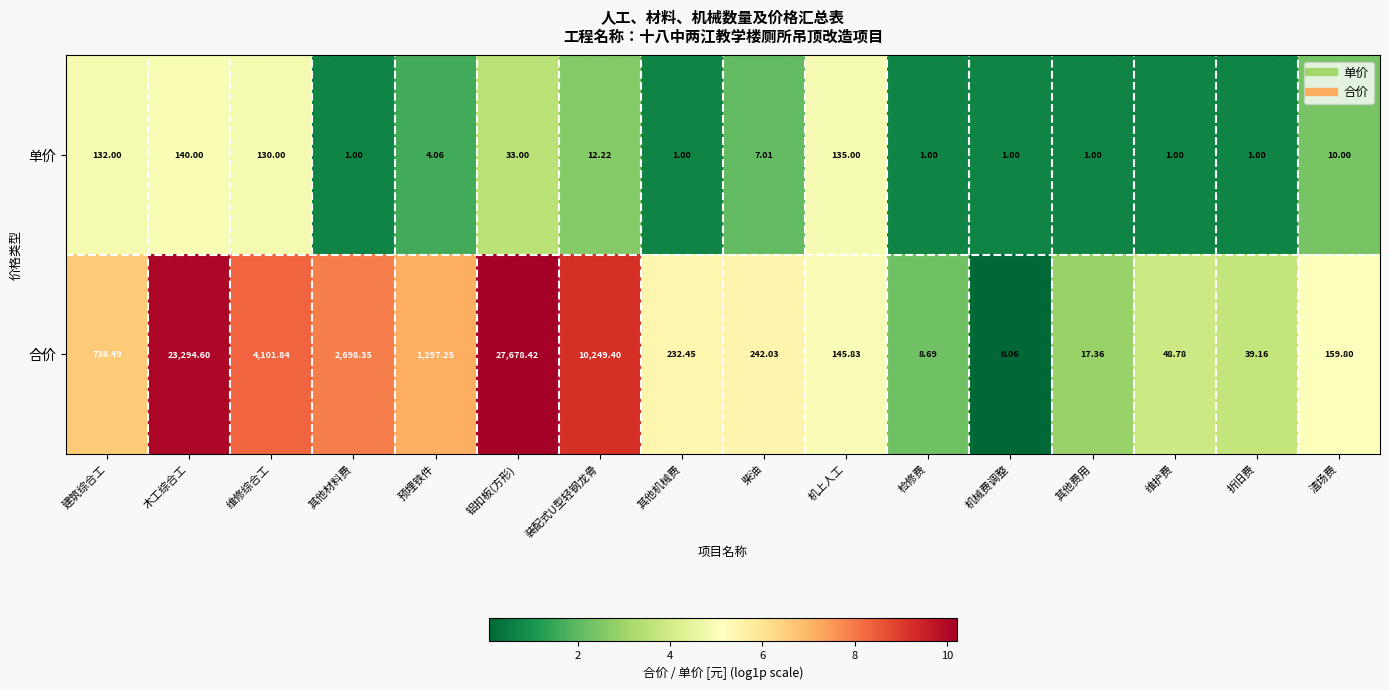

How many distinct data groups are displayed?

2